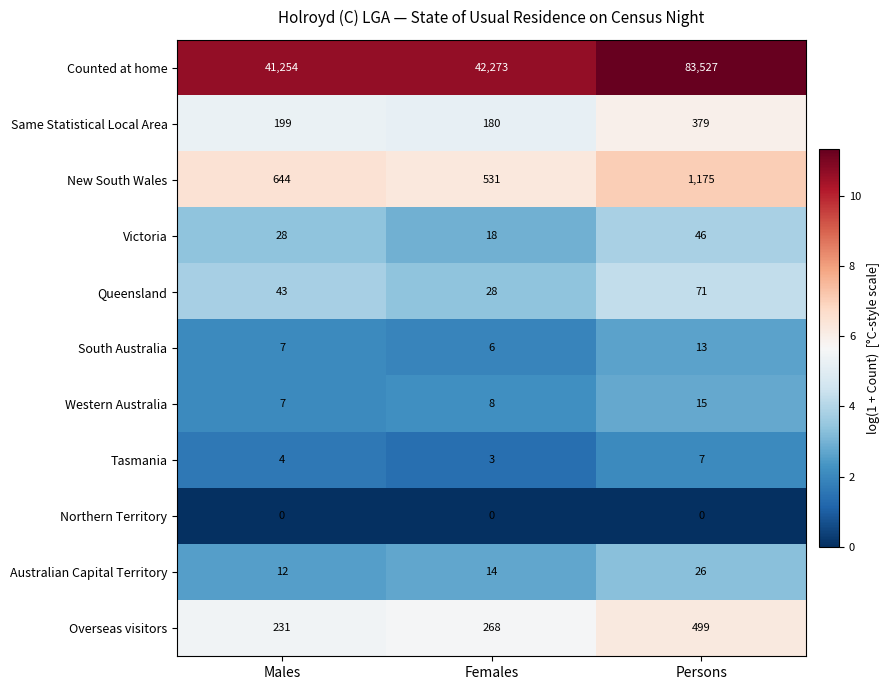

Which series has the largest total across all categories?

Counted at home